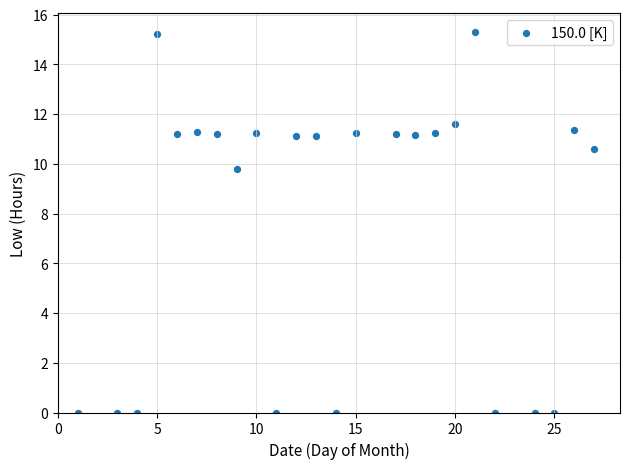

What Y value in the scatter plot is closest to 7?

9.8